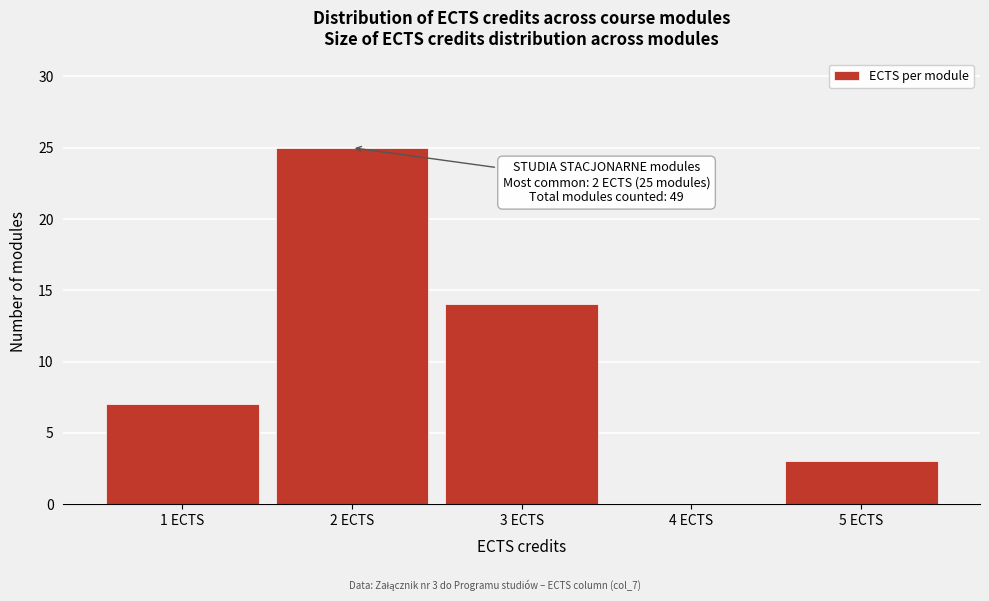

Over which range of the x-axis is the bar tallest?

1.5 to 2.5